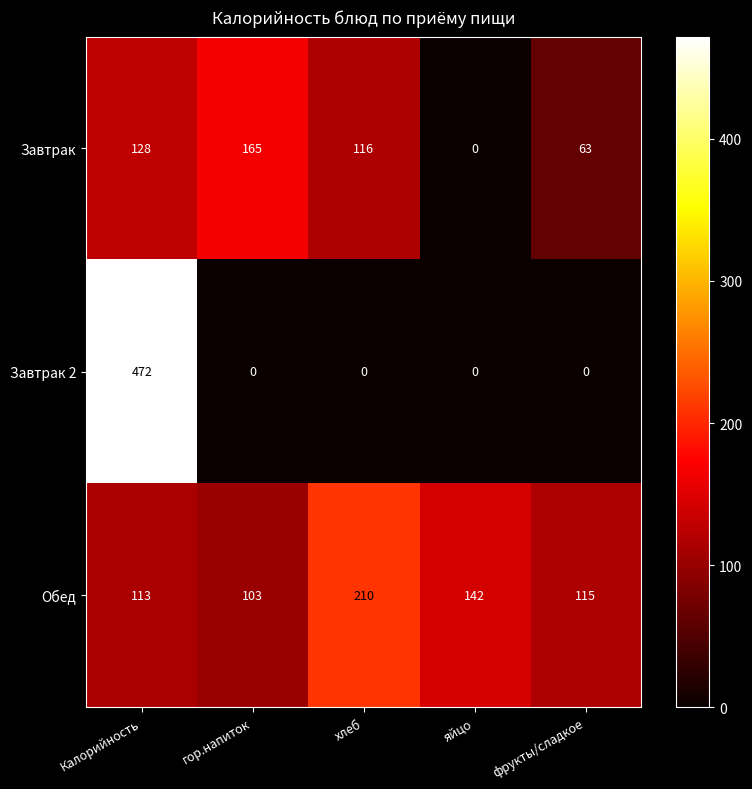

How many positive values does the Завтрак series have?

4